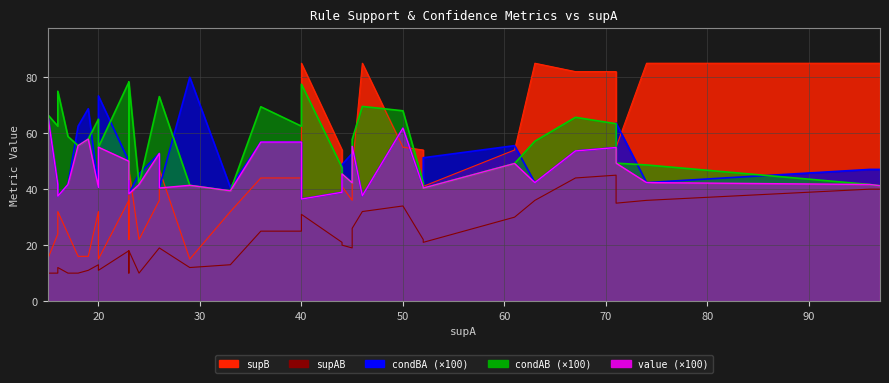

Is the value of supB at 45 greater than the value of value at 71?

Yes